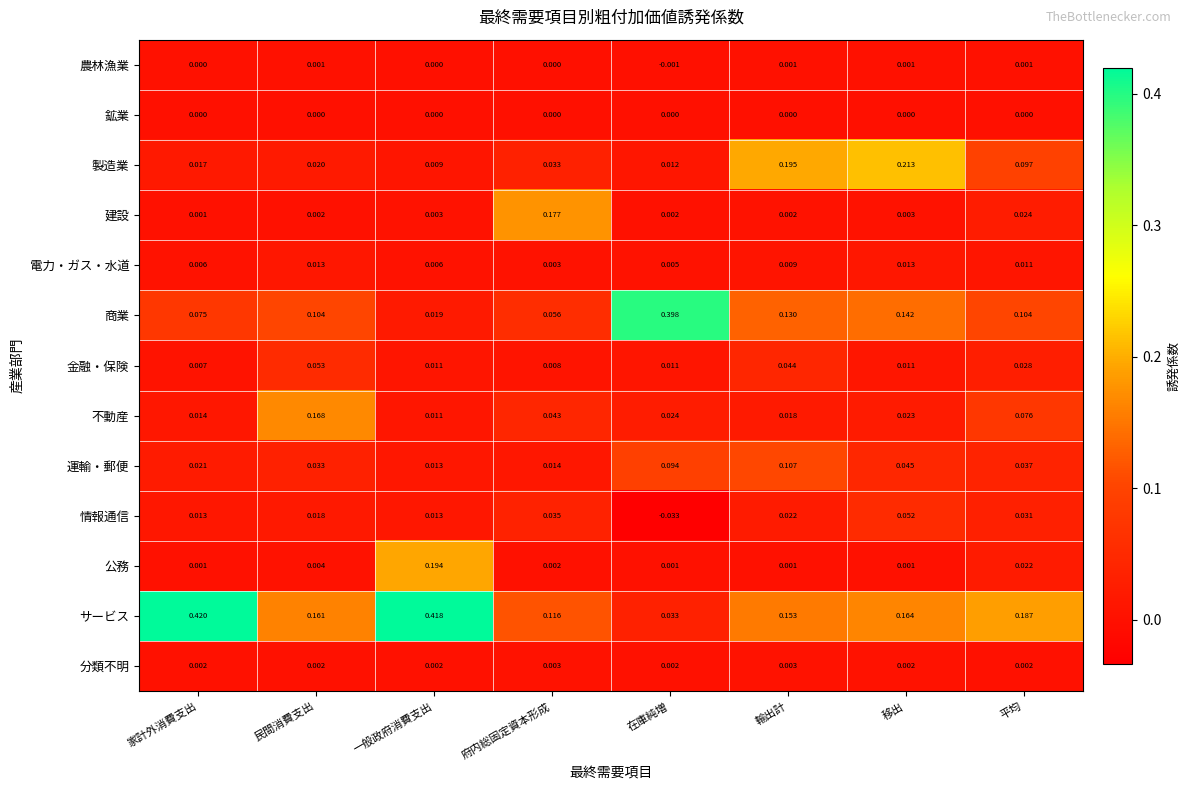

At which category does the chart reach its minimum across all series?

在庫純増